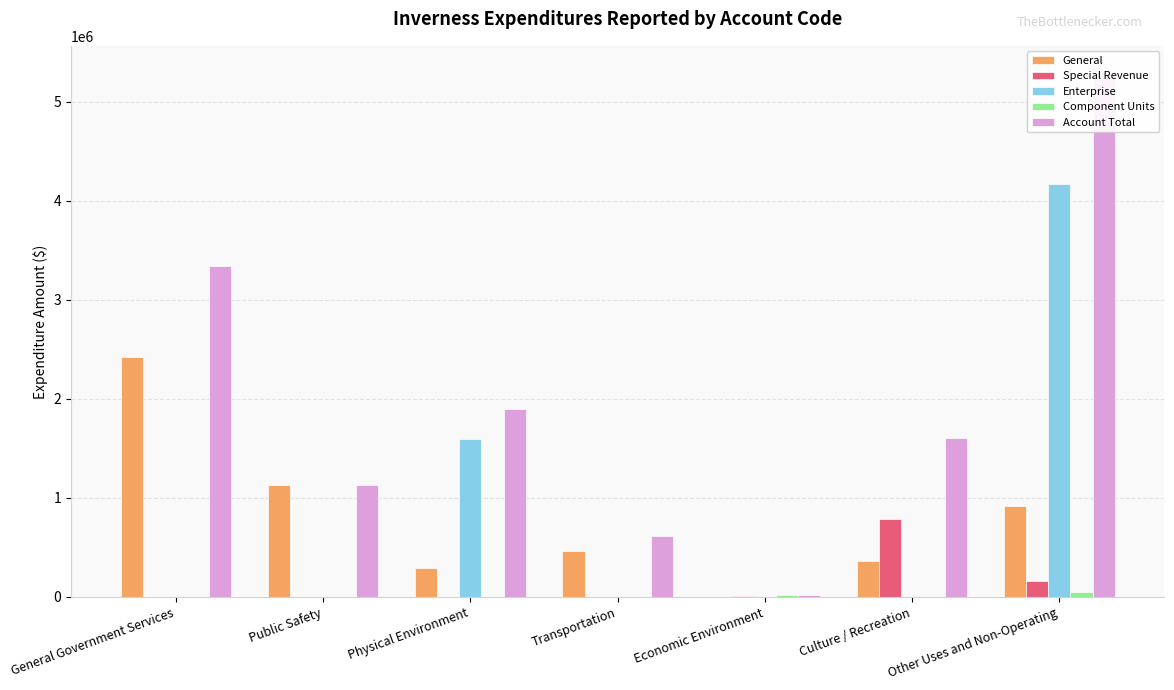

What are all the series names shown in the legend?

General, Special Revenue, Enterprise, Component Units, Account Total